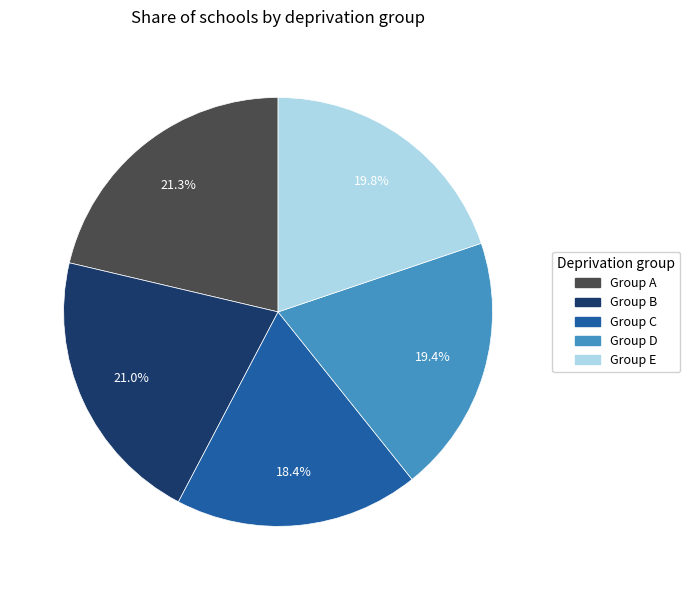

What percentage is the Group B slice, to the nearest percent?

21%